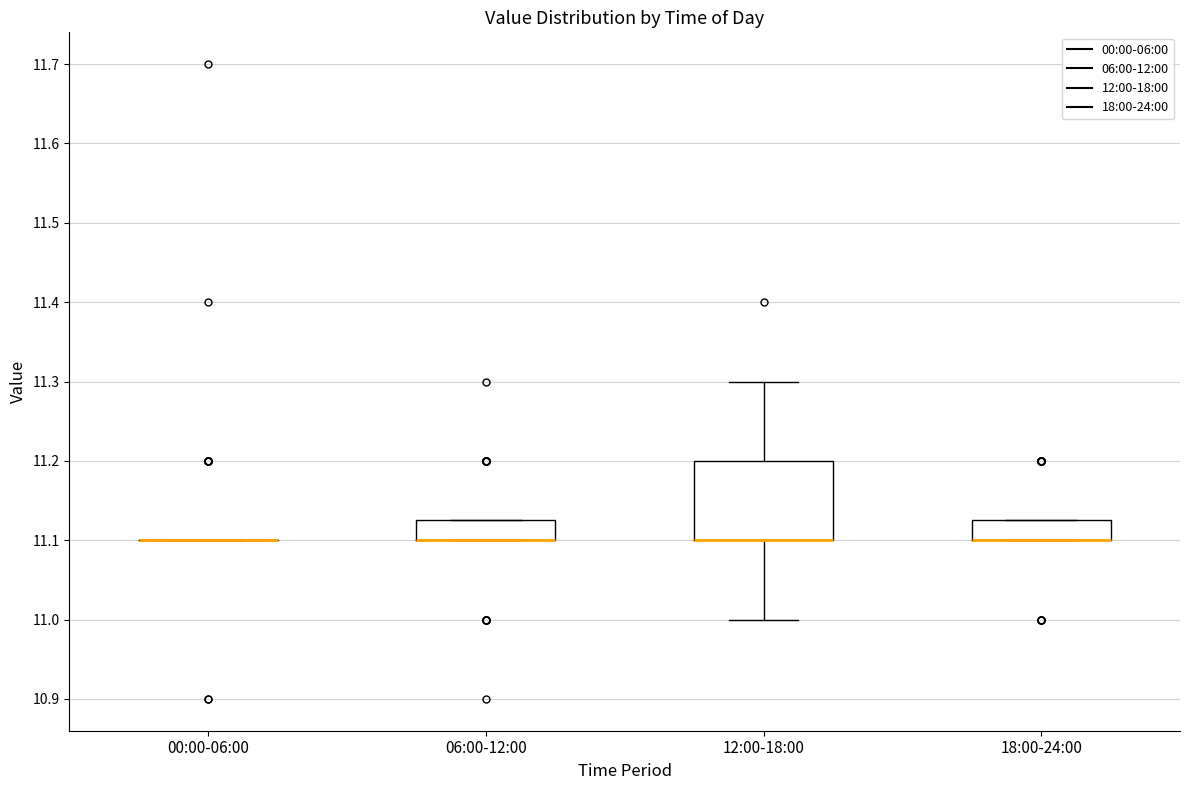

Where does the upper whisker of the box for 12:00-18:00 end on the y-axis? The values are not printed on the chart, so give them approximately, as read against the axis.

11.30